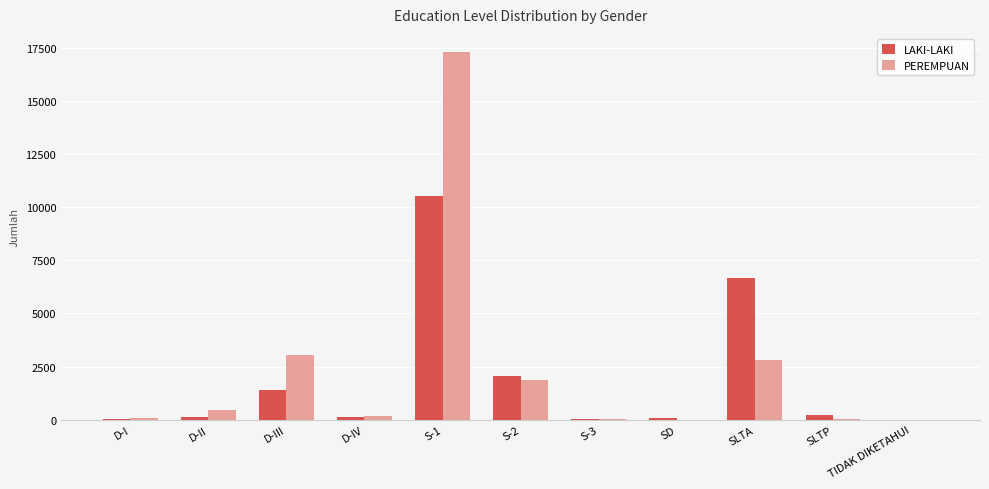

At which category is the sum across all series the highest?

S-1